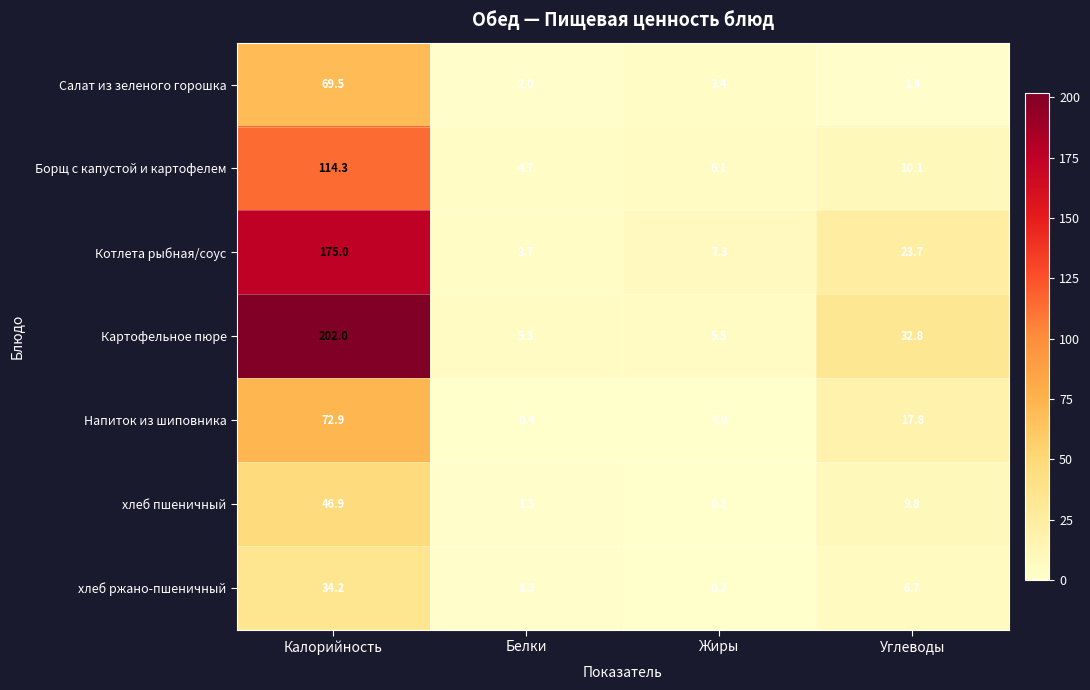

What is the sum of all Котлета рыбная/соус values?

209.7